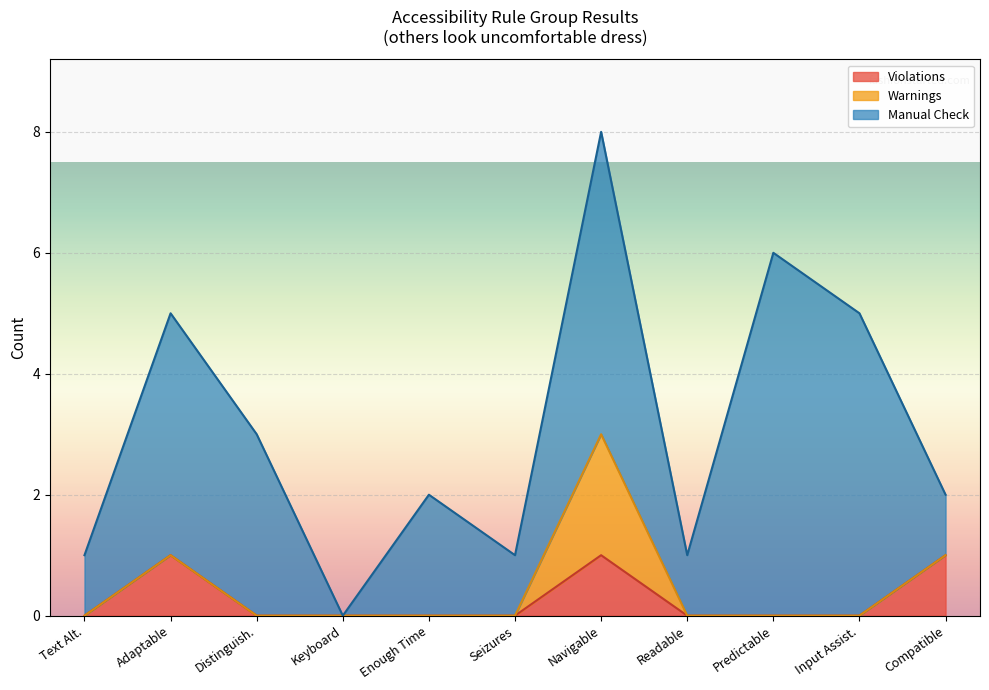

What is the spread (max minus min) of values at Compatible?

1